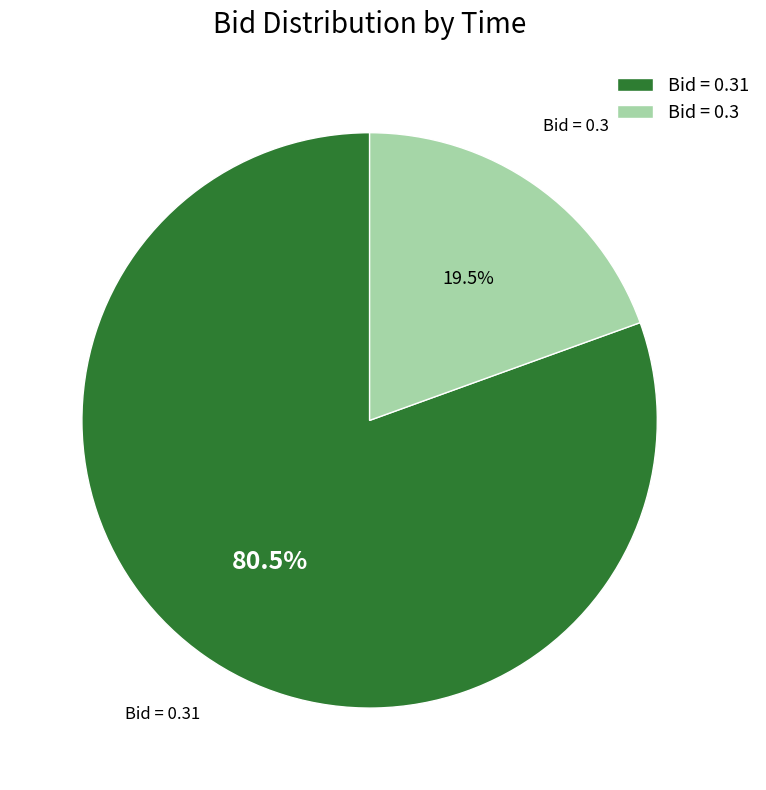

Is there any slice that represents more than half of the pie?

Yes